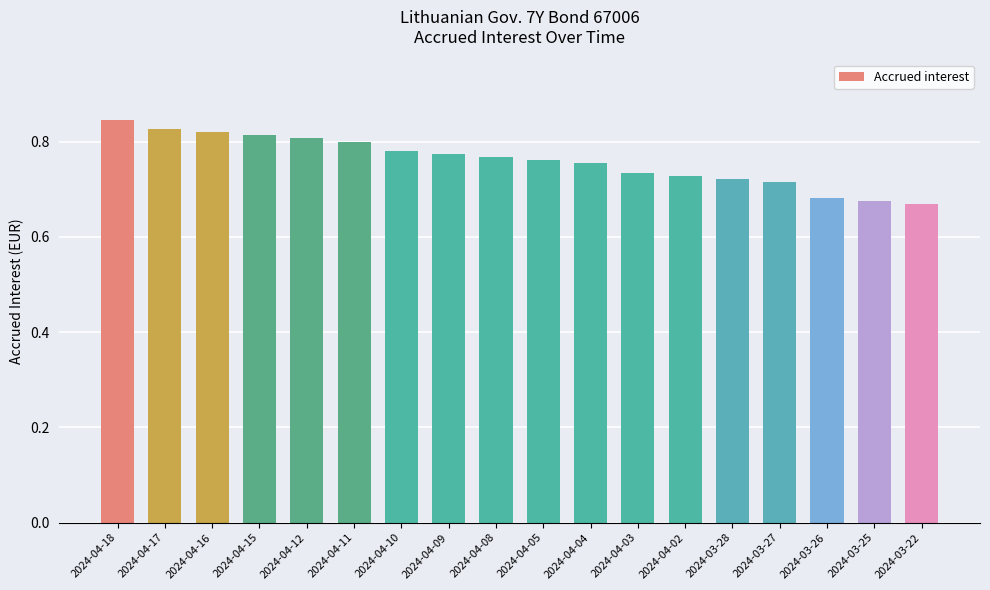

Count the values in the range 0 to 1.

18